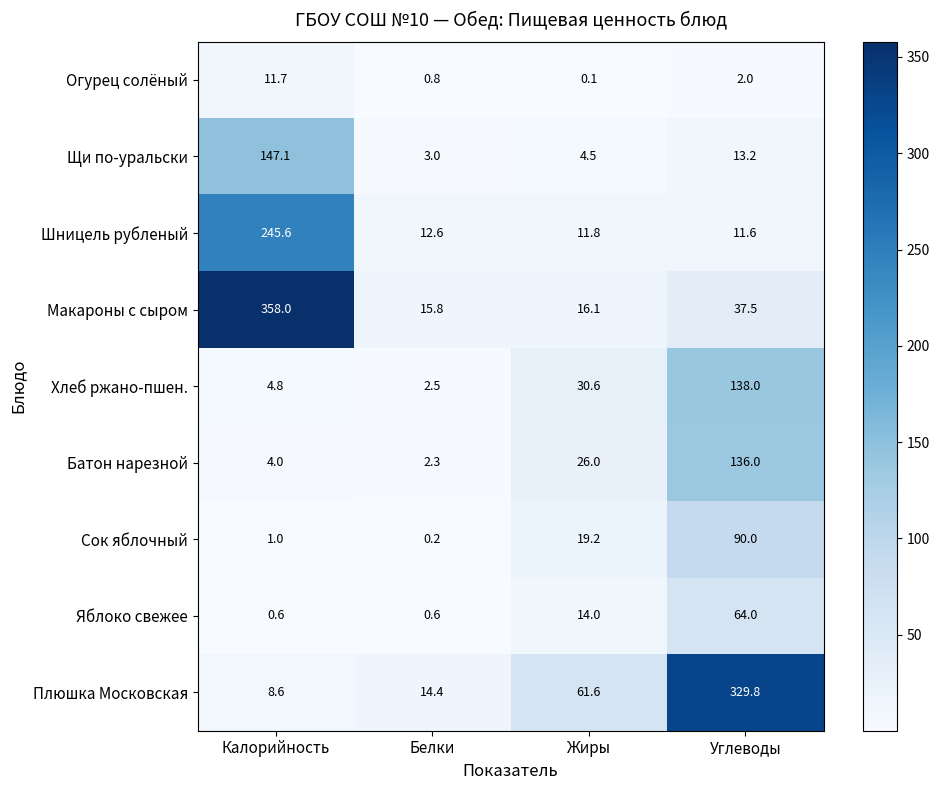

Rank the series by their maximum value, from lowest to highest.

Огурец солёный, Яблоко свежее, Сок яблочный, Батон нарезной, Хлеб ржано-пшен., Щи по-уральски, Шницель рубленый, Плюшка Московская, Макароны с сыром